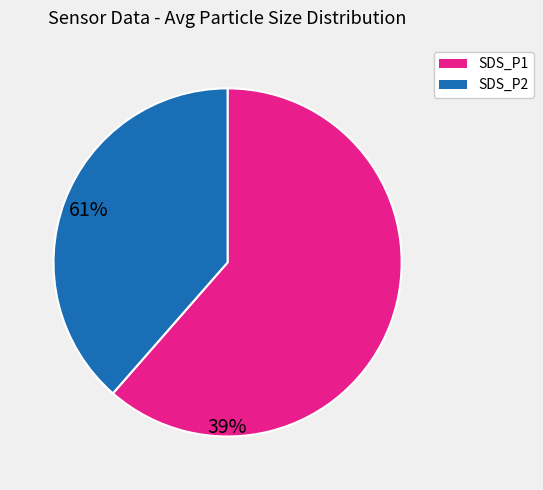

Is there a majority slice in this chart?

Yes